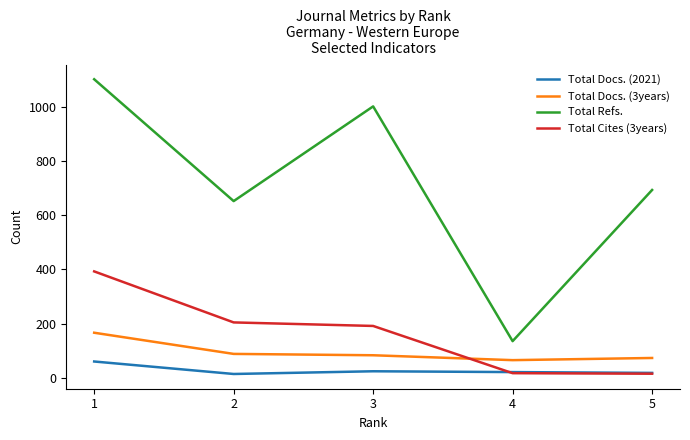

What is the highest value of the Total Cites (3years) series?

393